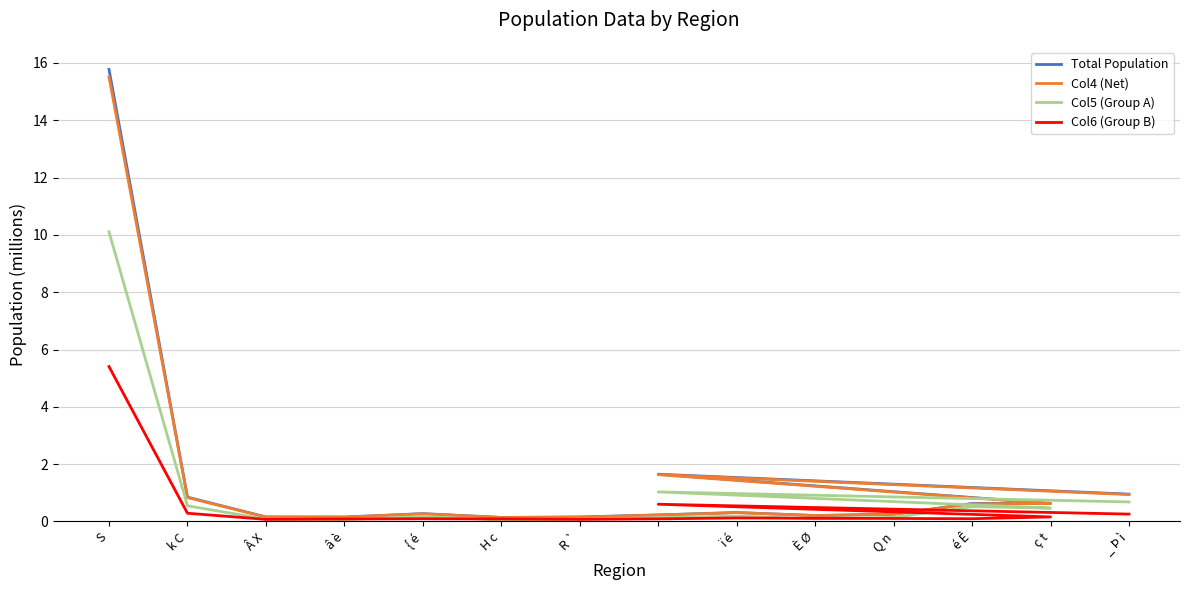

What value does the Col5 (Group A) series have at { é?

0.2